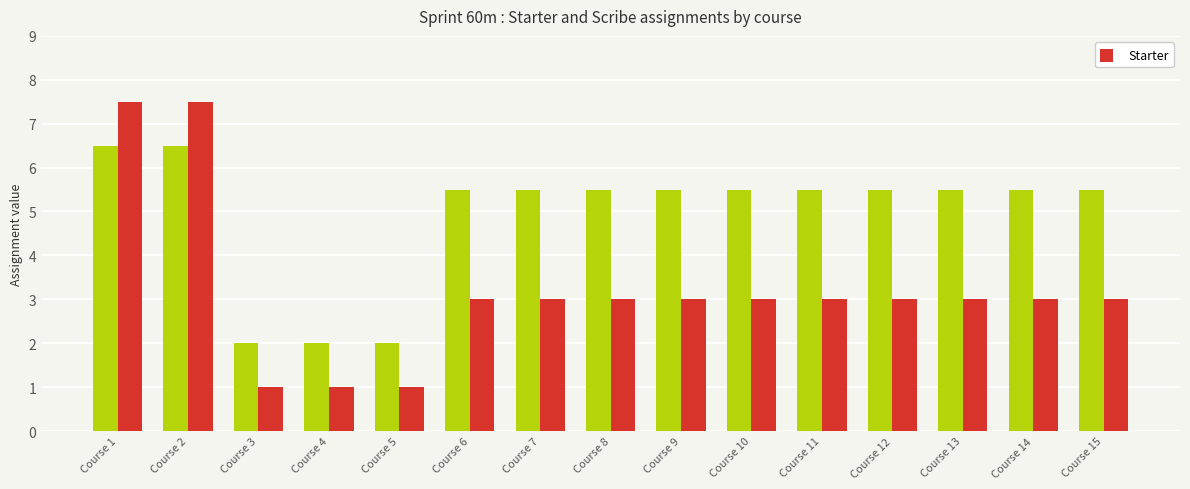

What is the spread (max minus min) of values at Course 6?

2.5